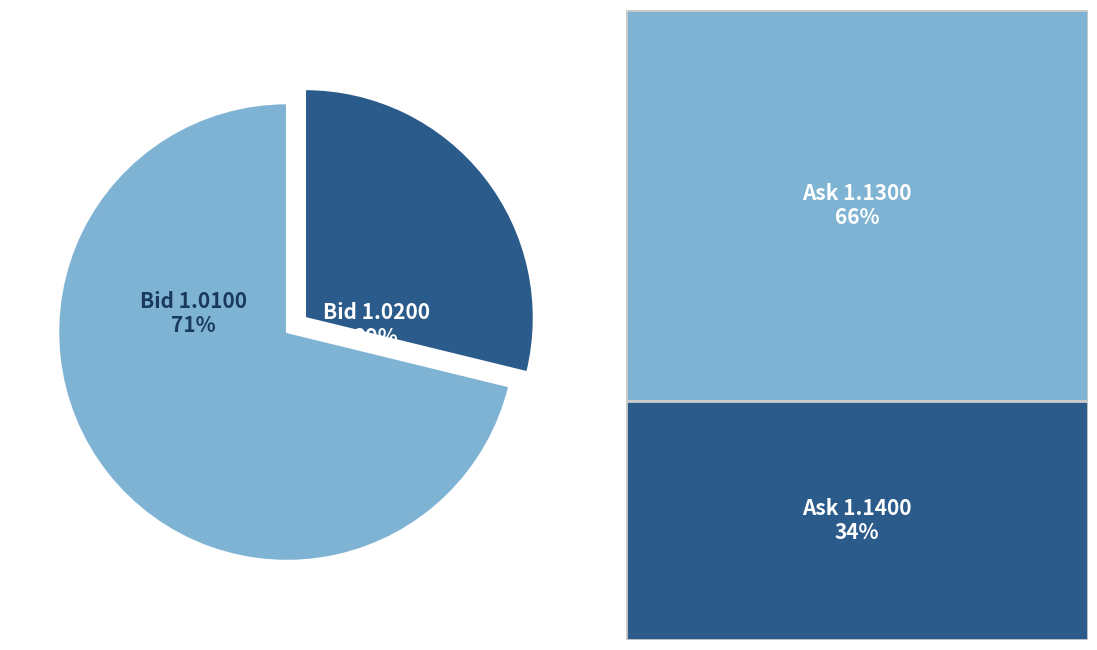

Is it true that Bid 1.0200 is 29% of the pie?

True